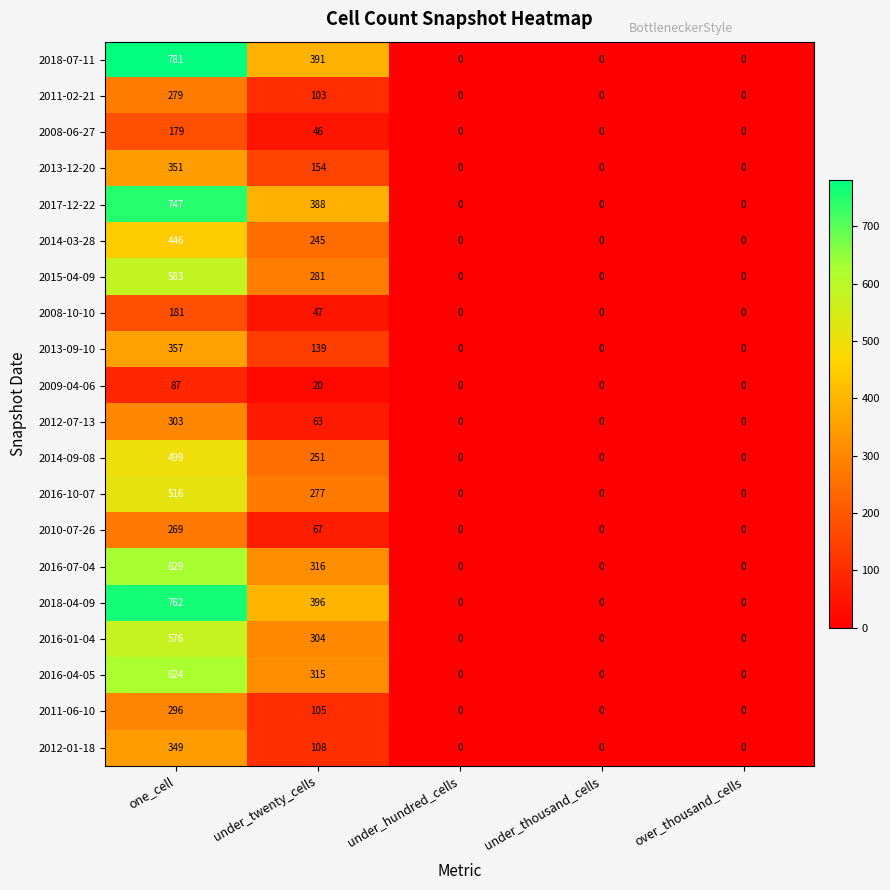

At which category is the sum across all series the highest?

one_cell